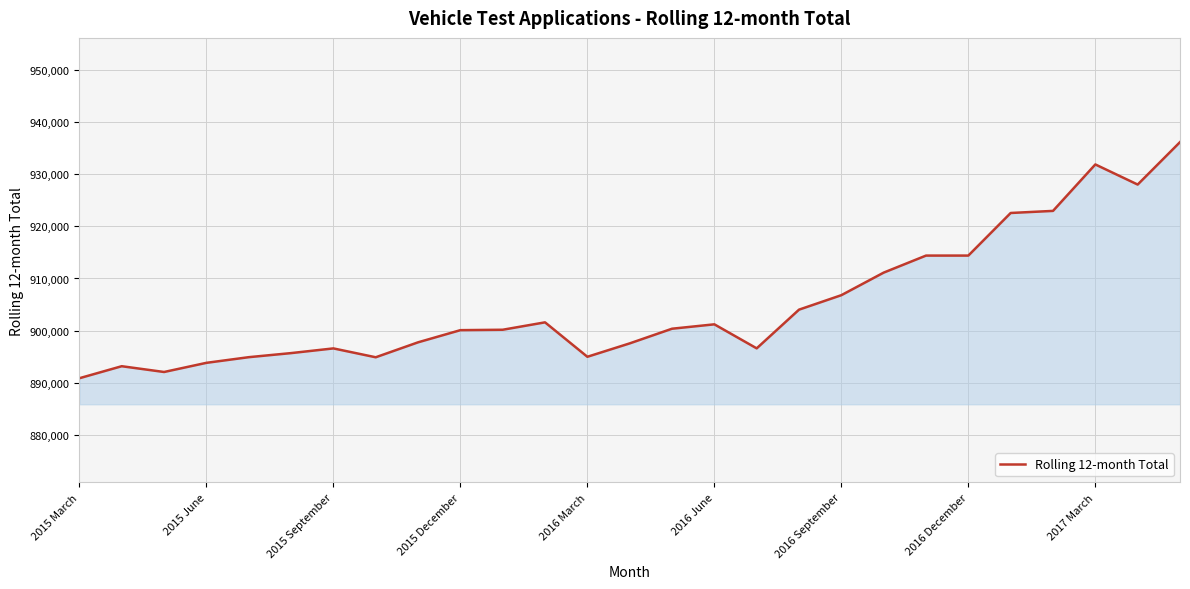

What is the greatest value displayed?

936161